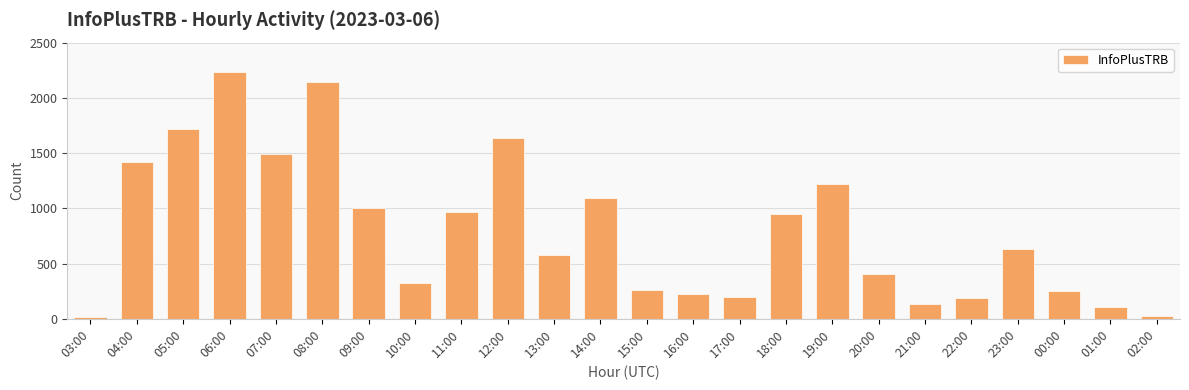

What is the approximate value at 18:00, to the nearest 10?

950